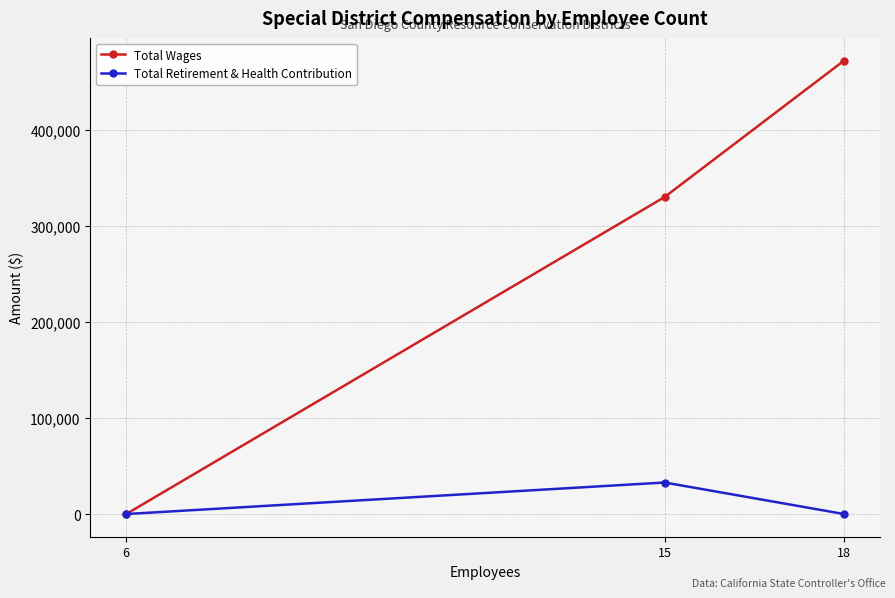

At which category does the chart reach its peak across all series?

18